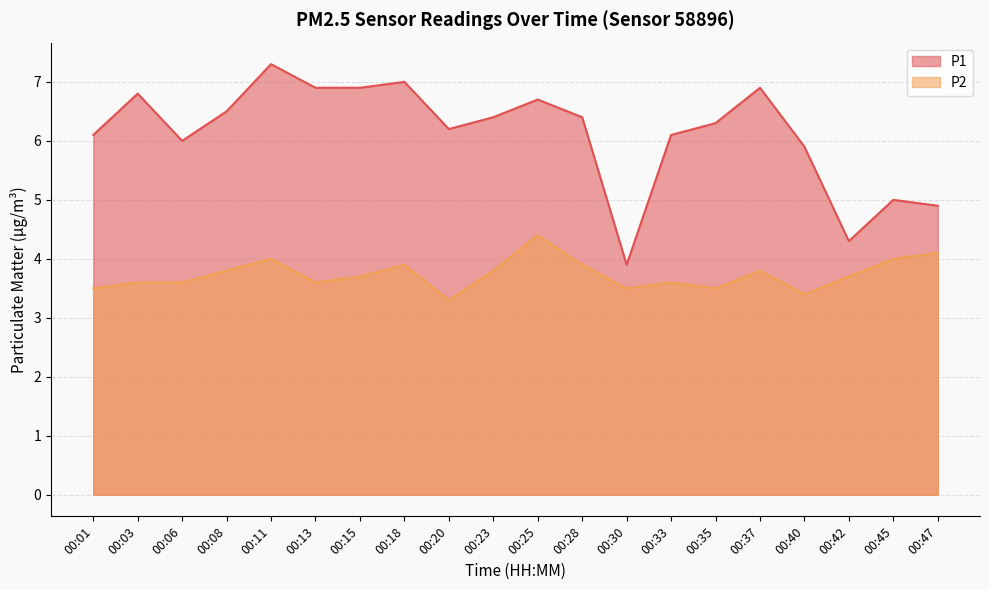

Between 00:01 and 00:25, which series saw the biggest shift?

P2